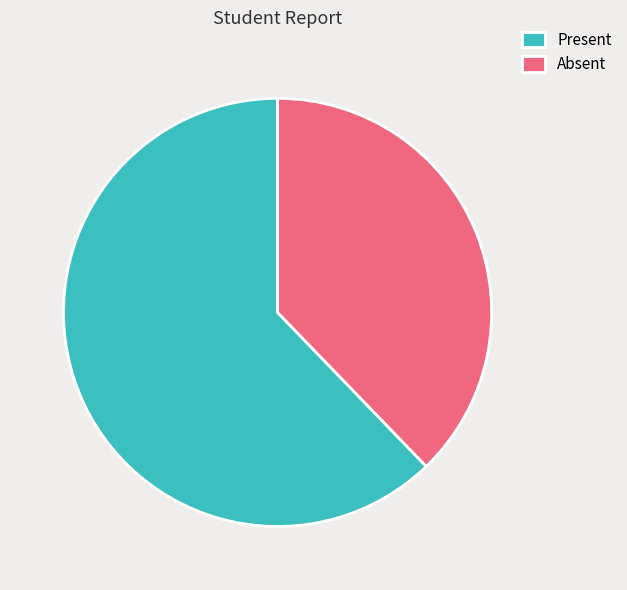

What is the ratio of the value at Present to the value at Absent?

1.6